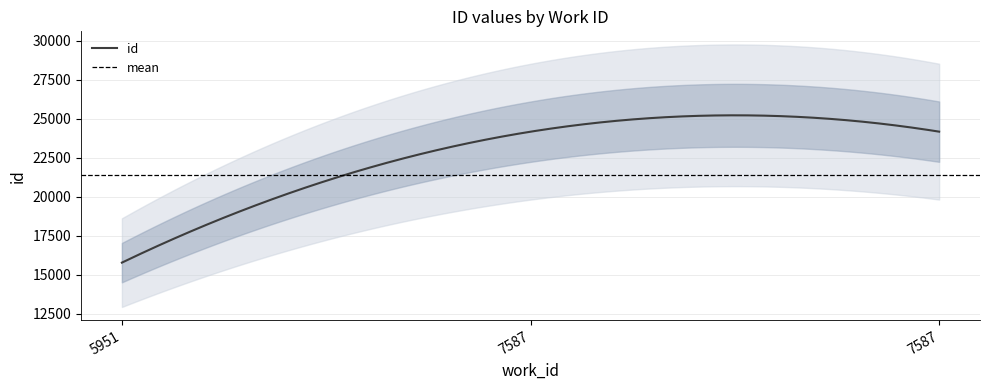

Reading right to left, list all the values displayed in this chart.

7587=24170	7587=24167	5951=15780